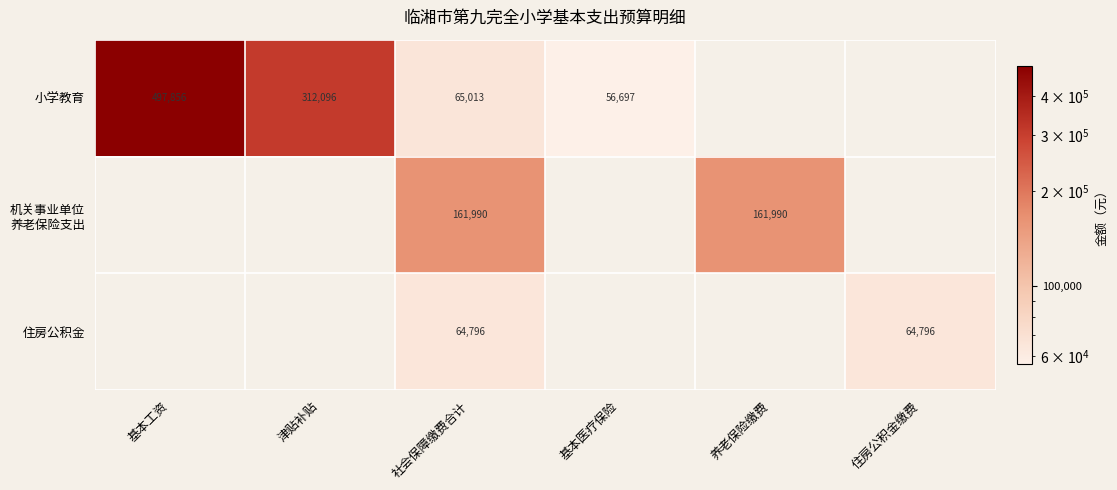

At which category is the sum across all series the highest?

社会保障缴费合计